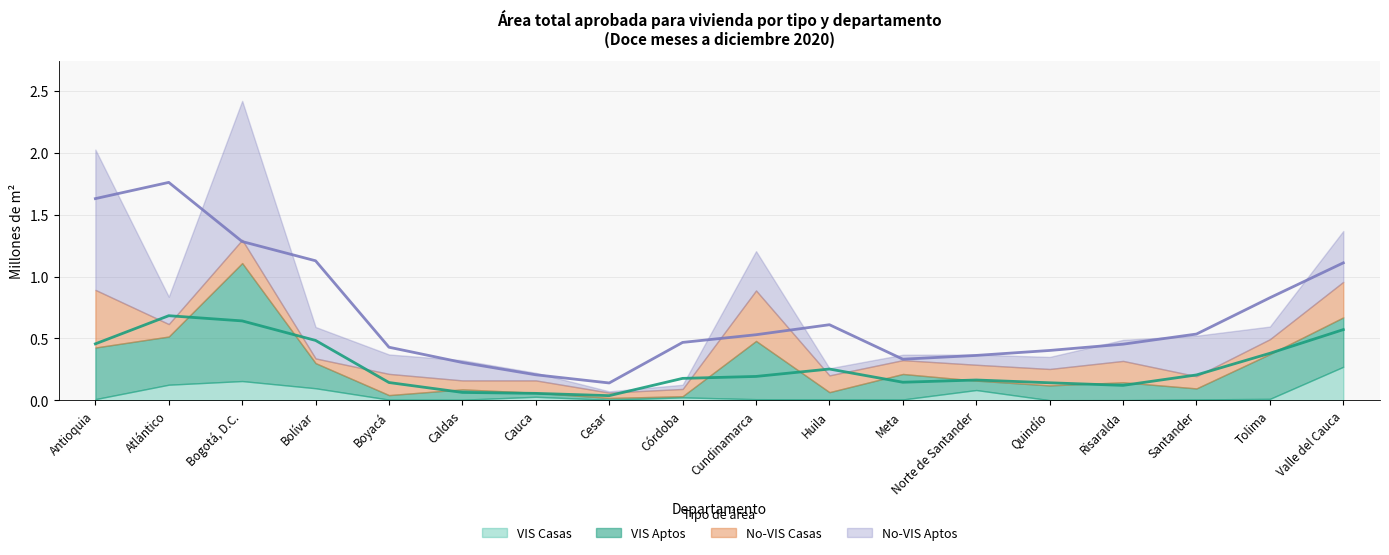

At which label does Total (VIS+No-VIS) line reach its peak?

Atlántico